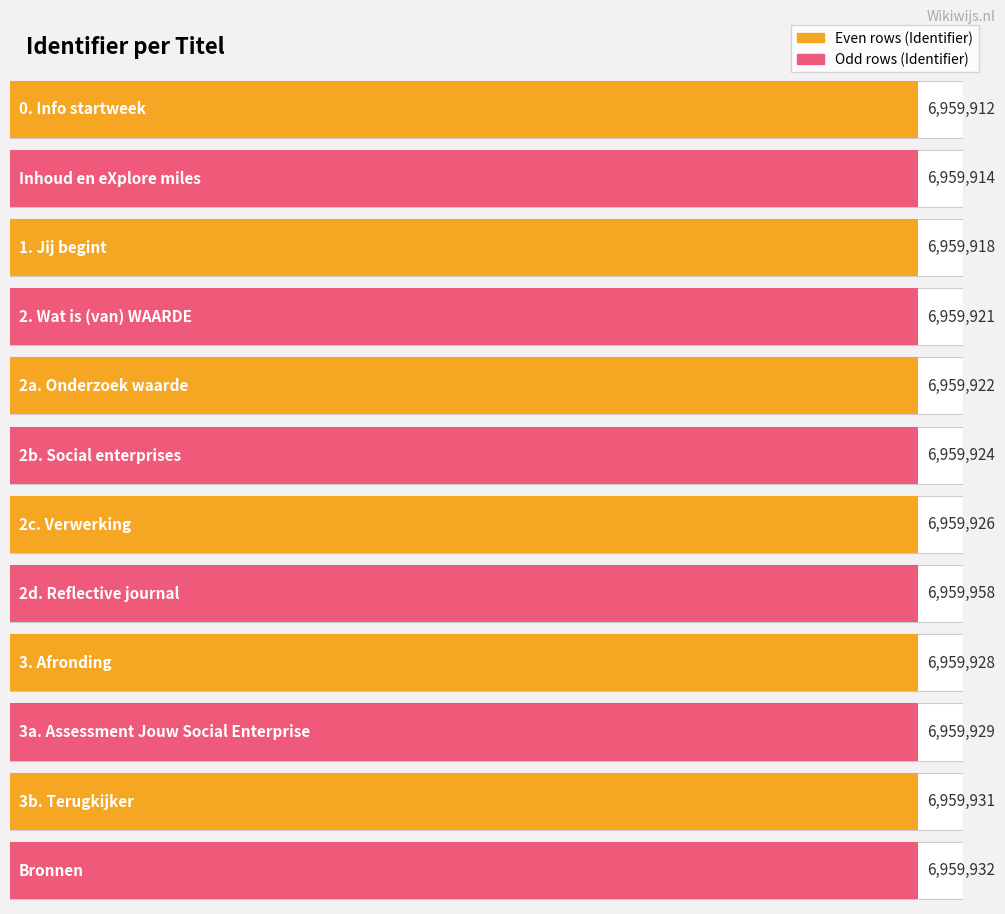

What is the label of the 12th bar from the right?

0. Info startweek